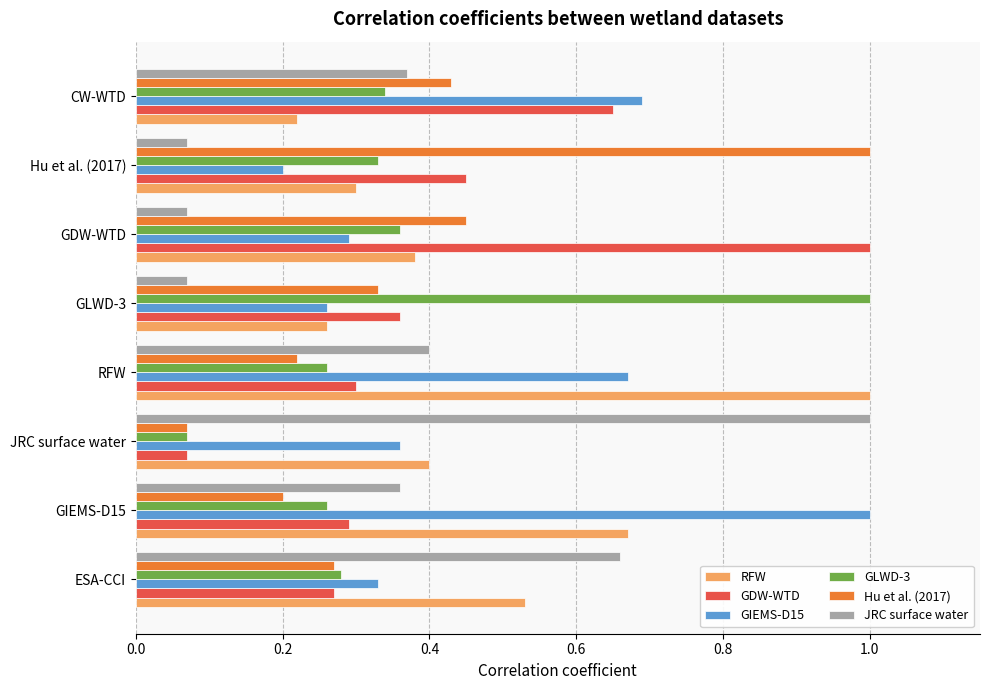

True or false: GIEMS-D15 has a value of 1.0 at CW-WTD.

False